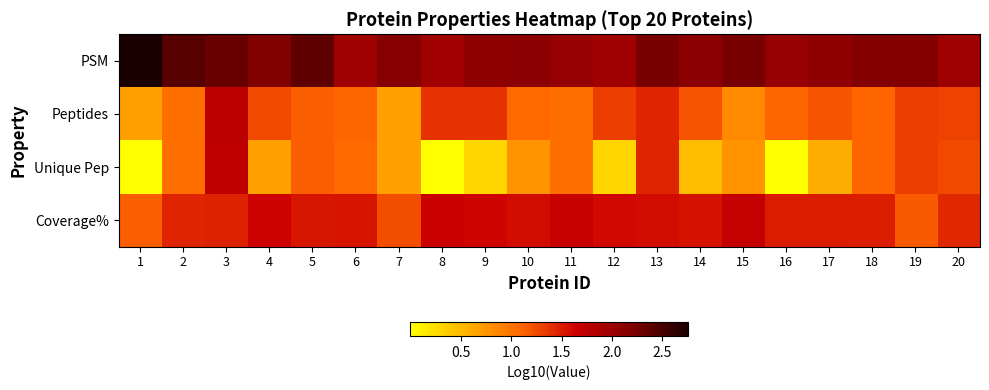

Which series has the largest total across all categories?

PSM